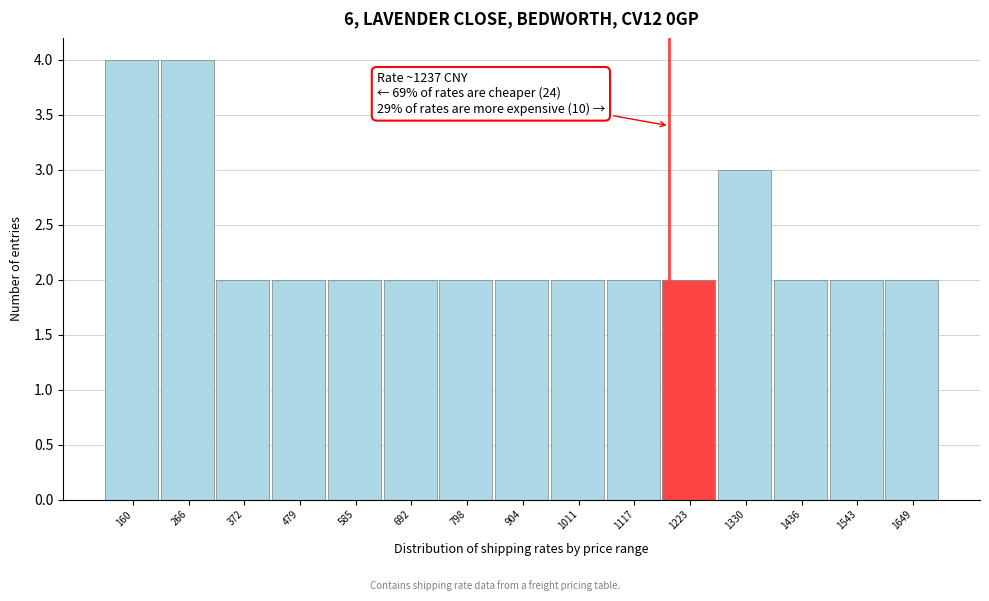

Reading left to right, transcribe all the data shown in this chart.

160=4	266=4	372=2	479=2	585=2	692=2	798=2	904=2	1011=2	1117=2	1223=2	1330=3	1436=2	1543=2	1649=2